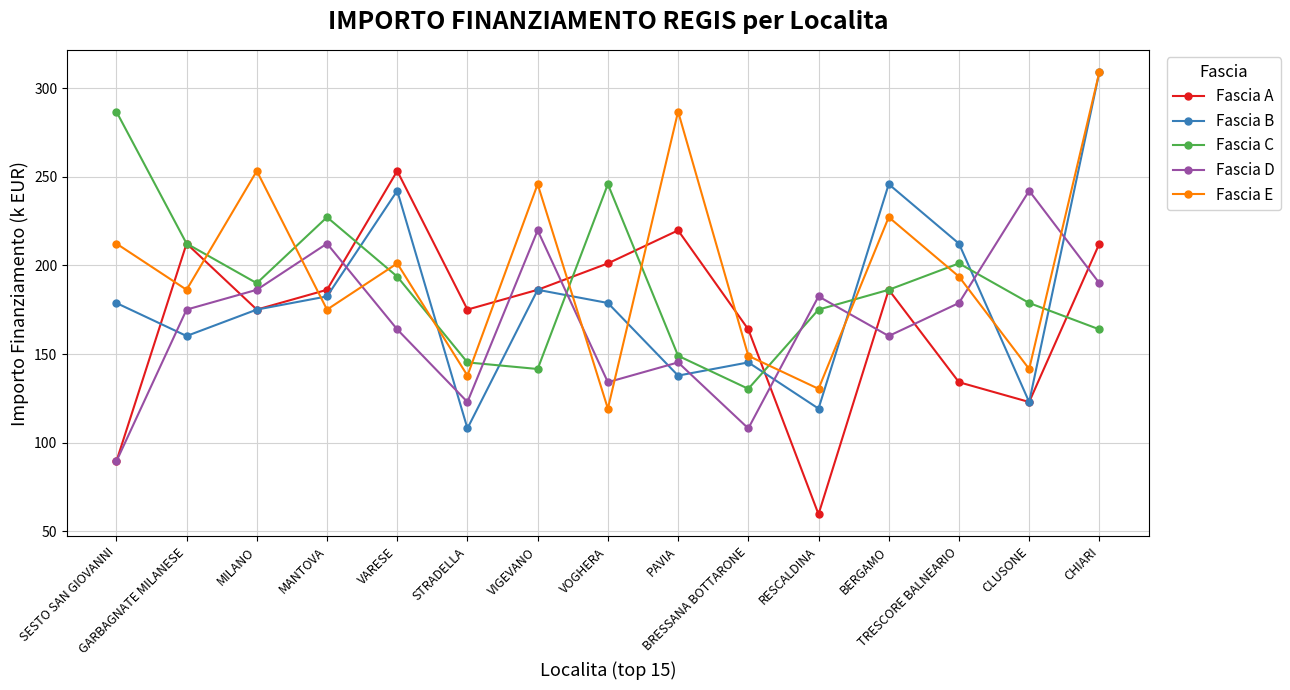

Between VIGEVANO and RESCALDINA, which series saw the biggest shift?

Fascia A